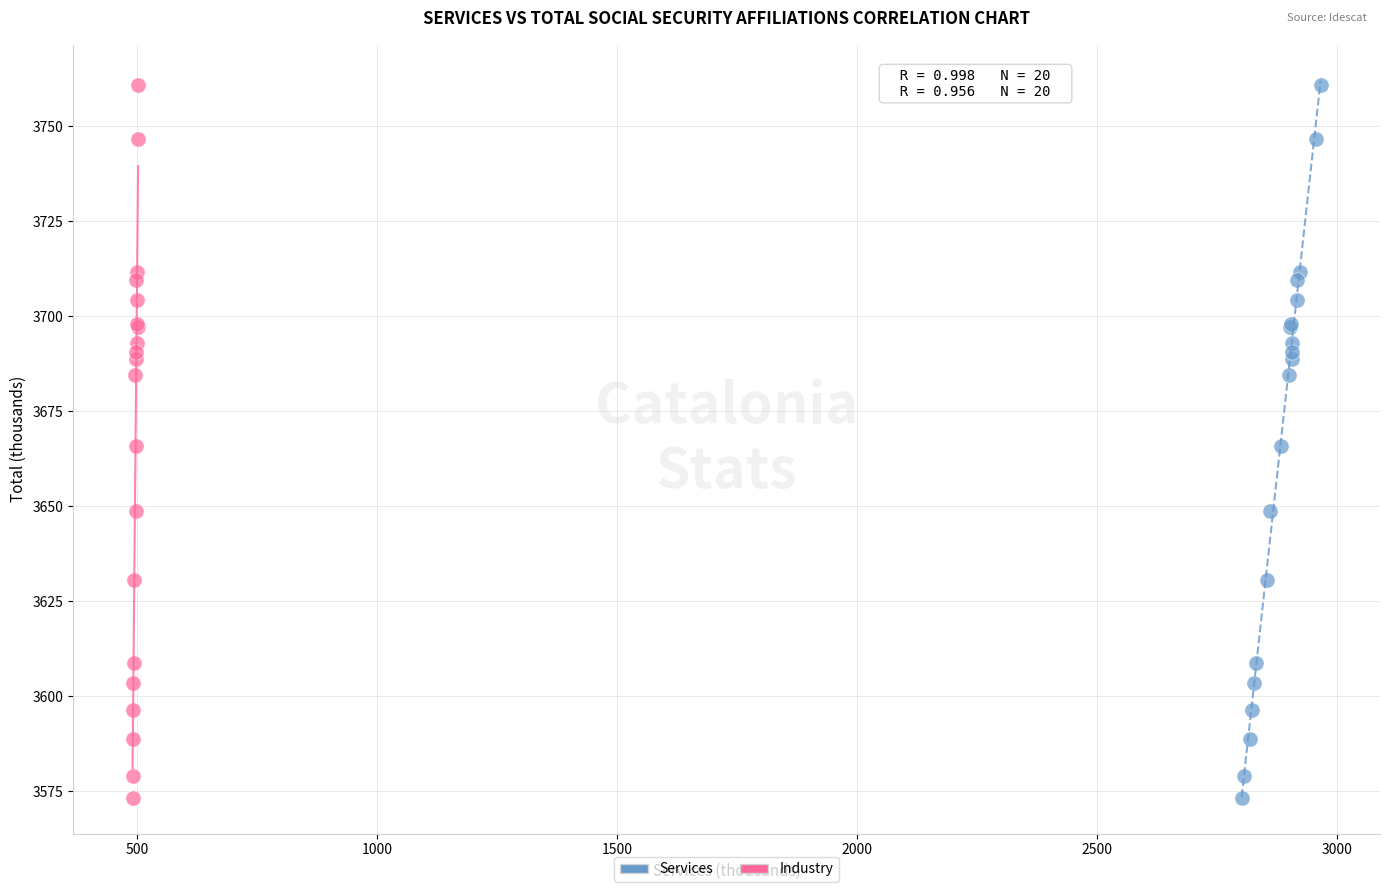

What are all the series names shown in the legend?

Services, Industry